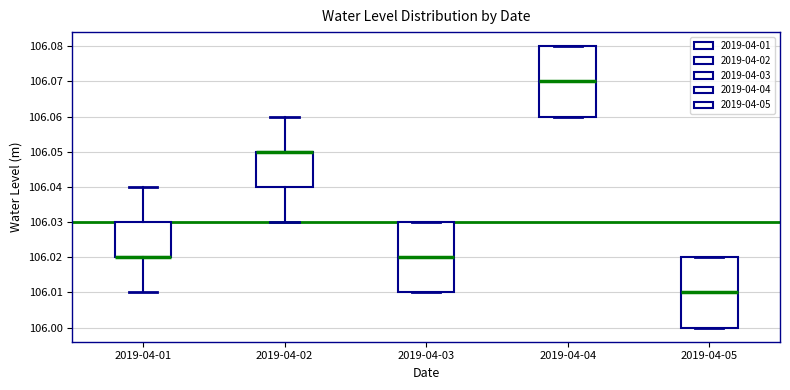

Reading left to right, transcribe this box plot: for each box, give where its median line is, the range the box spans, and where its two whiskers end, as read against the y-axis. The values are not printed on the chart, so give them approximately, as read against the axis.

2019-04-01: median 106.02 (drawn on the box's lower edge), box 106.02 to 106.03, whiskers 106.01 to 106.04
2019-04-02: median 106.05 (drawn on the box's upper edge), box 106.04 to 106.05, whiskers 106.03 to 106.06
2019-04-03: median 106.02, box 106.01 to 106.03, whiskers 106.01 to 106.03
2019-04-04: median 106.07, box 106.06 to 106.08, whiskers 106.06 to 106.08
2019-04-05: median 106.01, box 106.00 to 106.02, whiskers 106.00 to 106.02